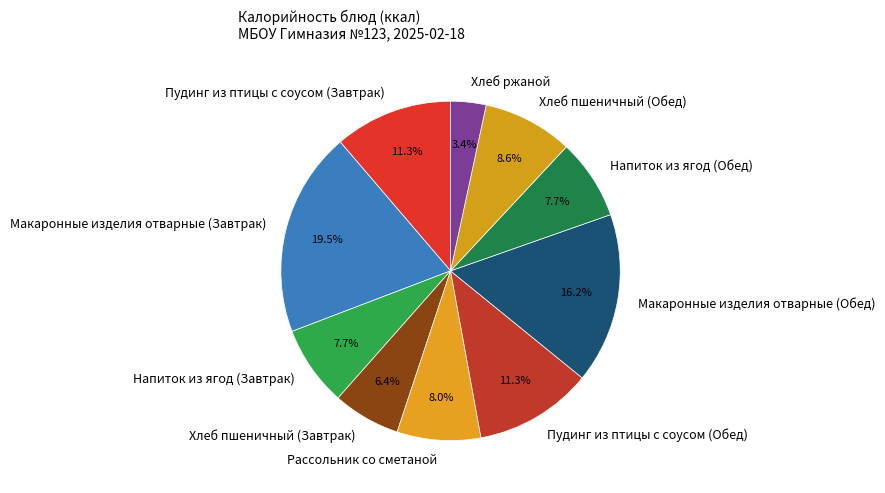

To the nearest percent, what is the average slice percentage?

10%